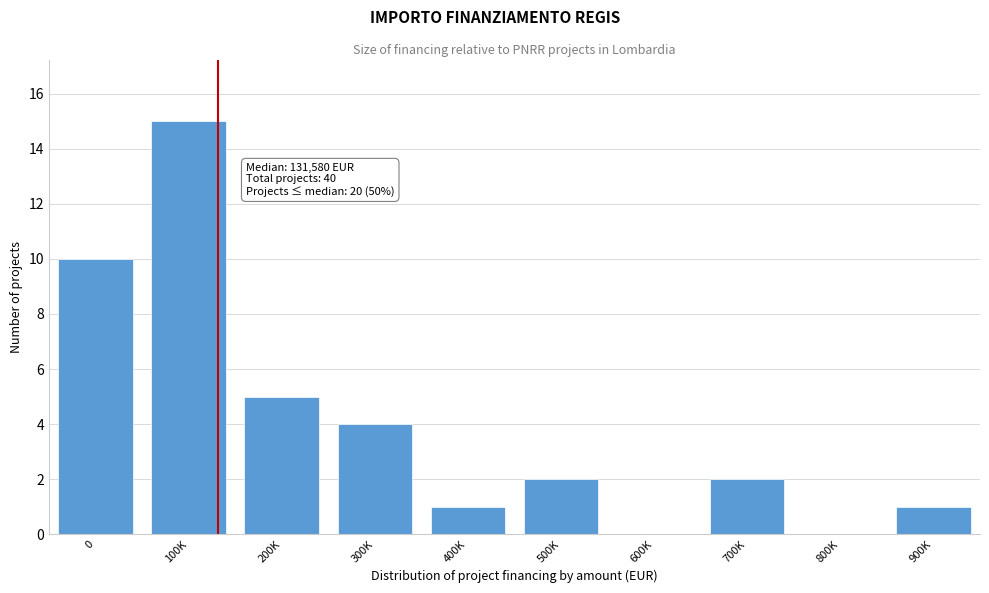

Reading left to right, what are all the values shown in this chart?

0=10	100K=15	200K=5	300K=4	400K=1	500K=2	600K=0	700K=2	800K=0	900K=1